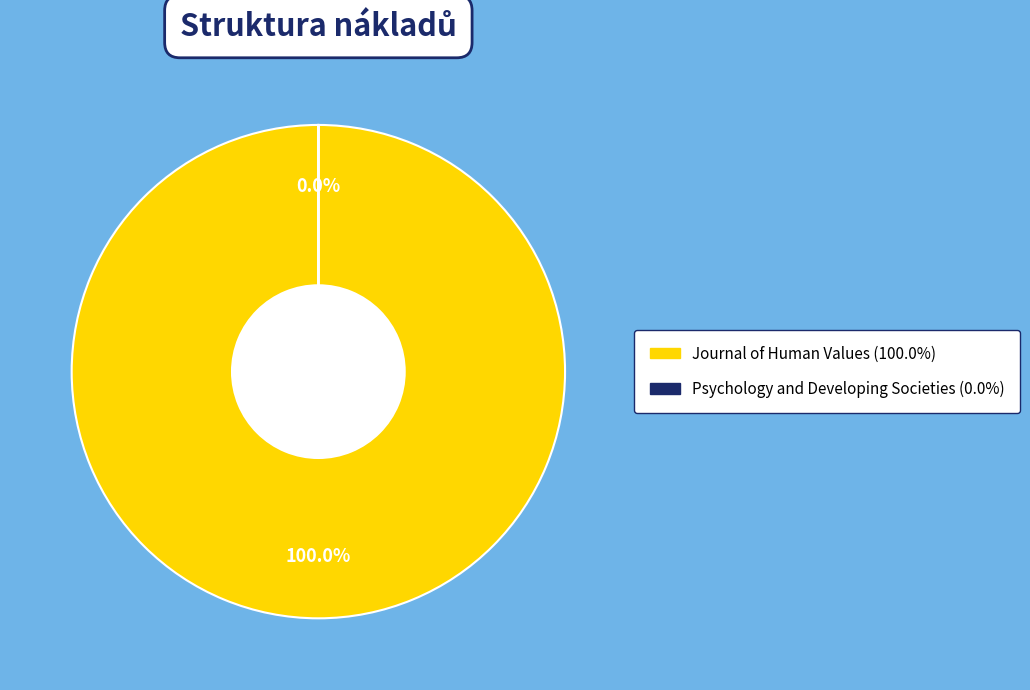

Does any single category account for the majority?

Yes